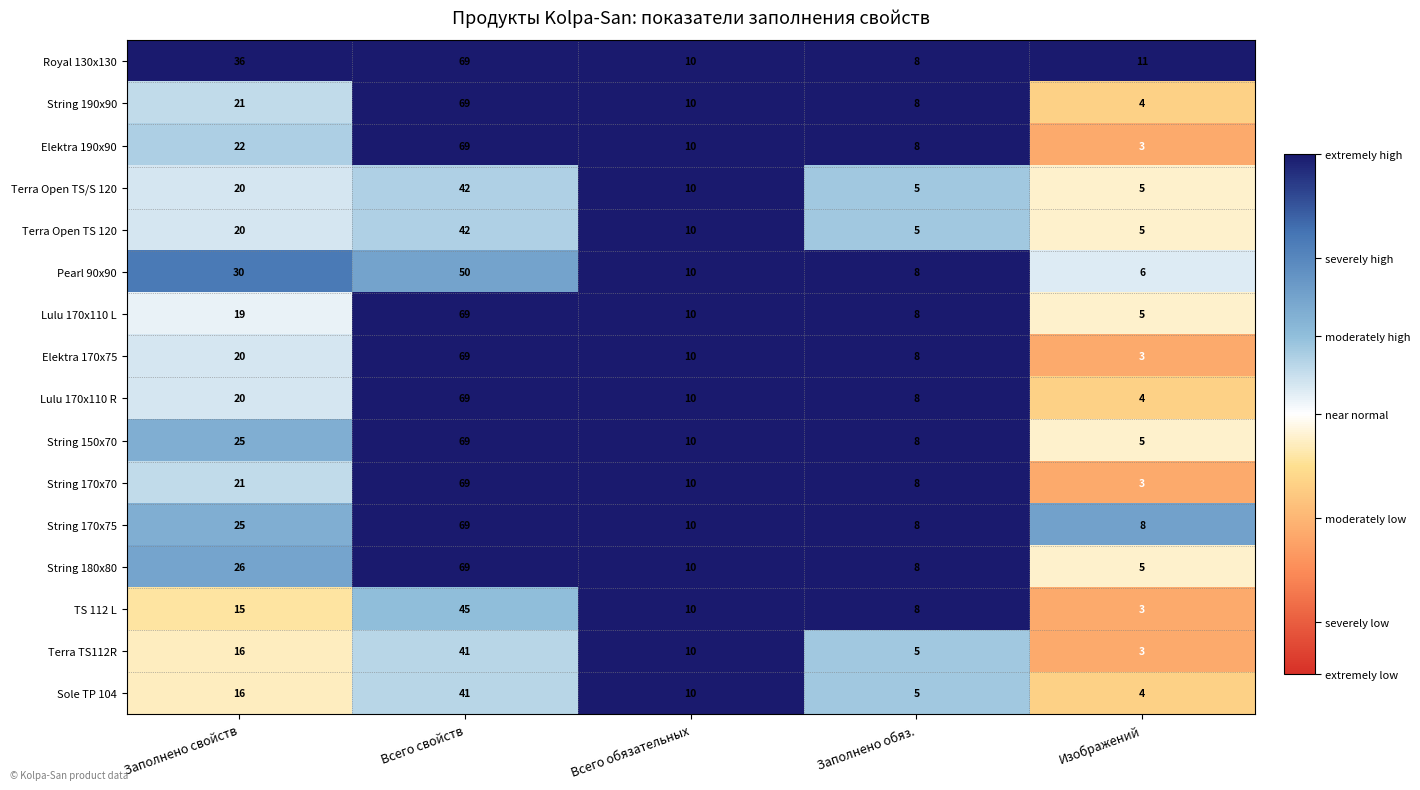

What is the highest value of the Royal 130x130 series?

69